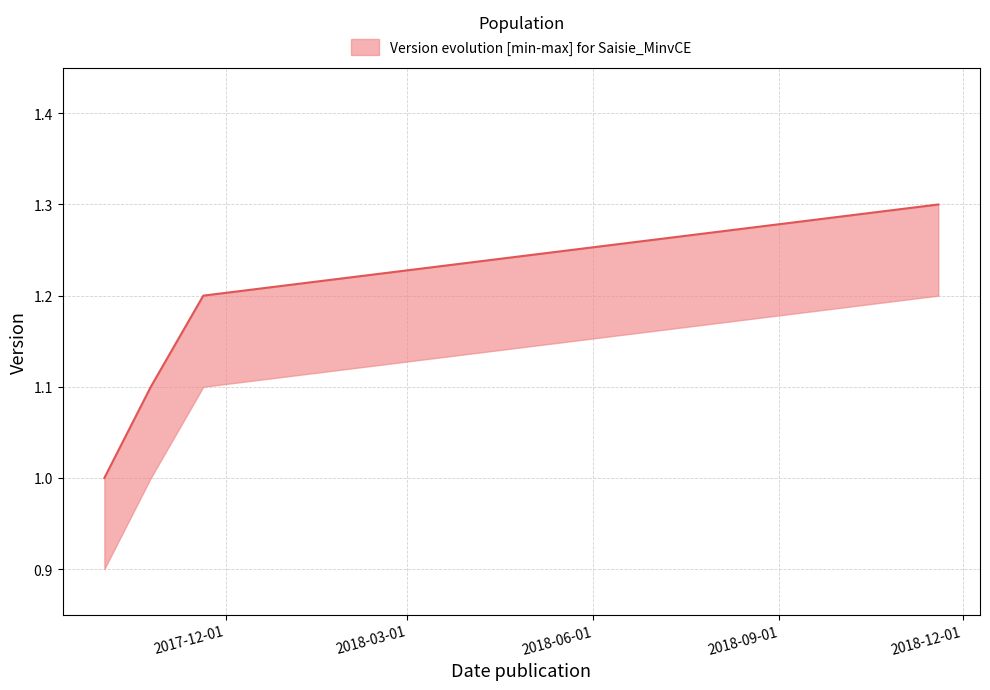

Reading left to right, transcribe all the data shown in this chart.

Version: 2017-10-02=1.0	2017-10-25=1.1	2017-11-20=1.2	2018-11-19=1.3
upper: 2017-10-02=1.0	2017-10-25=1.1	2017-11-20=1.2	2018-11-19=1.3
lower: 2017-10-02=0.9	2017-10-25=1.0	2017-11-20=1.1	2018-11-19=1.2